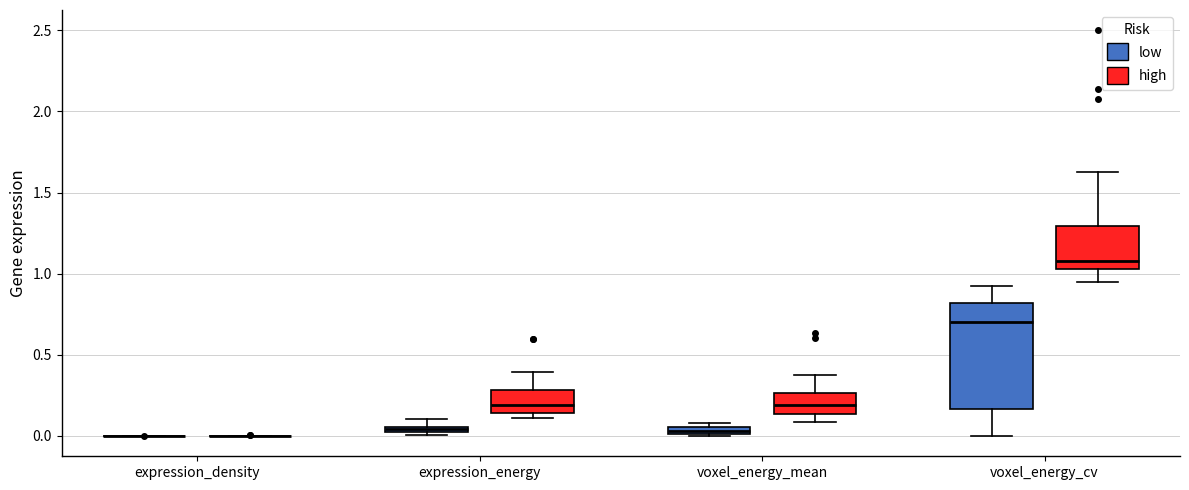

Comparing the boxes themselves (not the whiskers), which one is the tallest?

voxel_energy_cv (low)